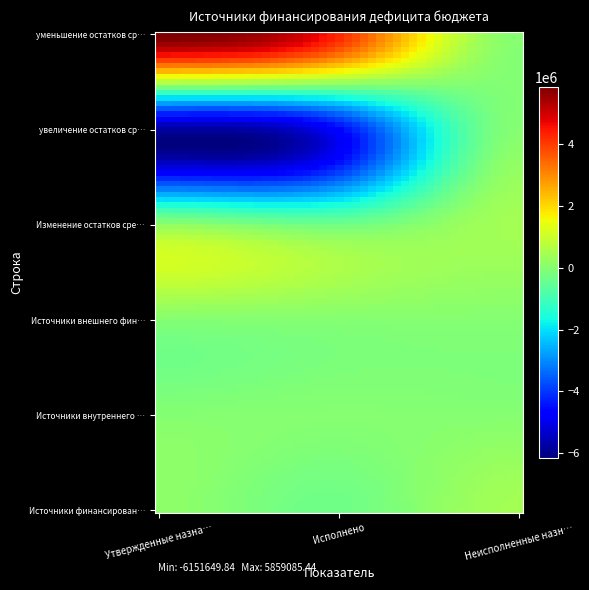

Reading left to right, list all the values displayed in this chart.

Источники финансирования дефицита бюджета: Утвержденные назначения=123085.4	Исполнено=-318629.8	Неисполненные назначения=441715.2
Источники внутреннего финансирования бюджетов: Утвержденные назначения=0.0	Исполнено=0.0	Неисполненные назначения=0.0
Источники внешнего финансирования бюджетов: Утвержденные назначения=0.0	Исполнено=0.0	Неисполненные назначения=0.0
Изменение остатков средств: Утвержденные назначения=123085.4	Исполнено=-318629.8	Неисполненные назначения=441715.2
увеличение остатков средств, всего: Утвержденные назначения=-5736000.0	Исполнено=-4557357.3	Неисполненные назначения=0.0
уменьшение остатков средств, всего: Утвержденные назначения=5859085.4	Исполнено=4238727.5	Неисполненные назначения=0.0